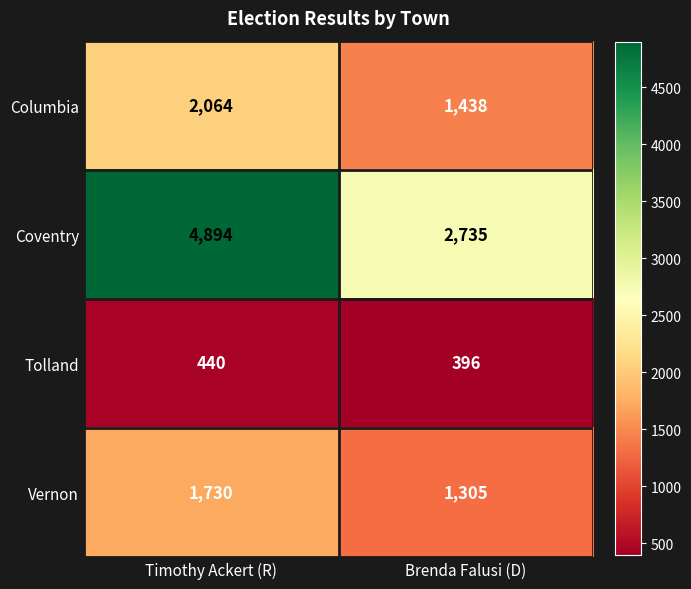

Rank the series at Brenda Falusi (D) from highest to lowest value.

Coventry, Columbia, Vernon, Tolland